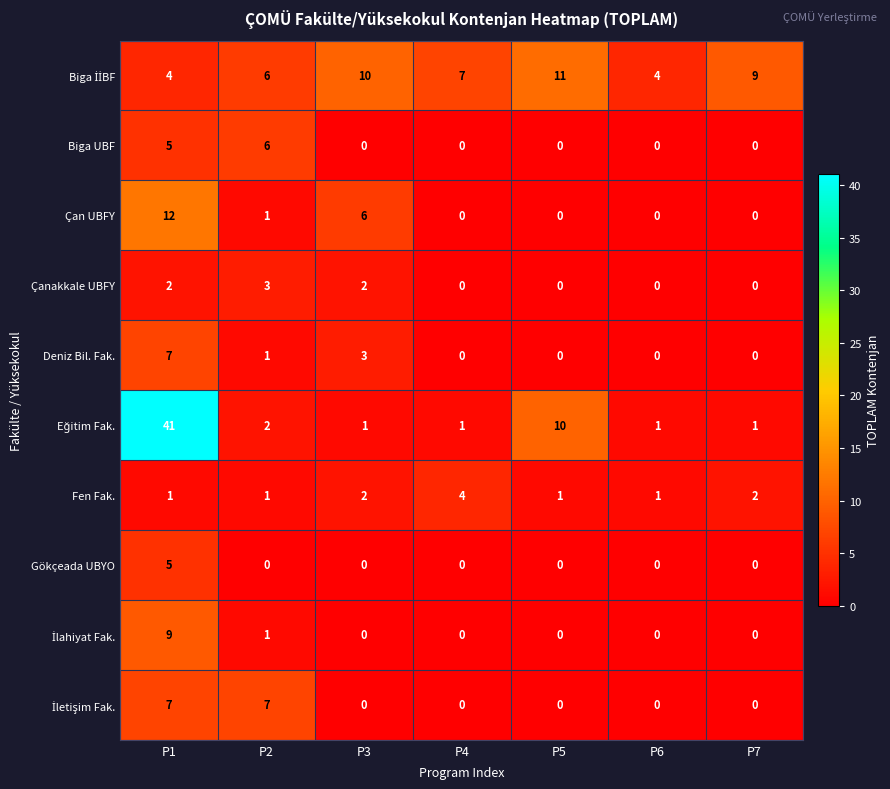

True or false: Çanakkale UBFY has a value of 2 at P1.

True